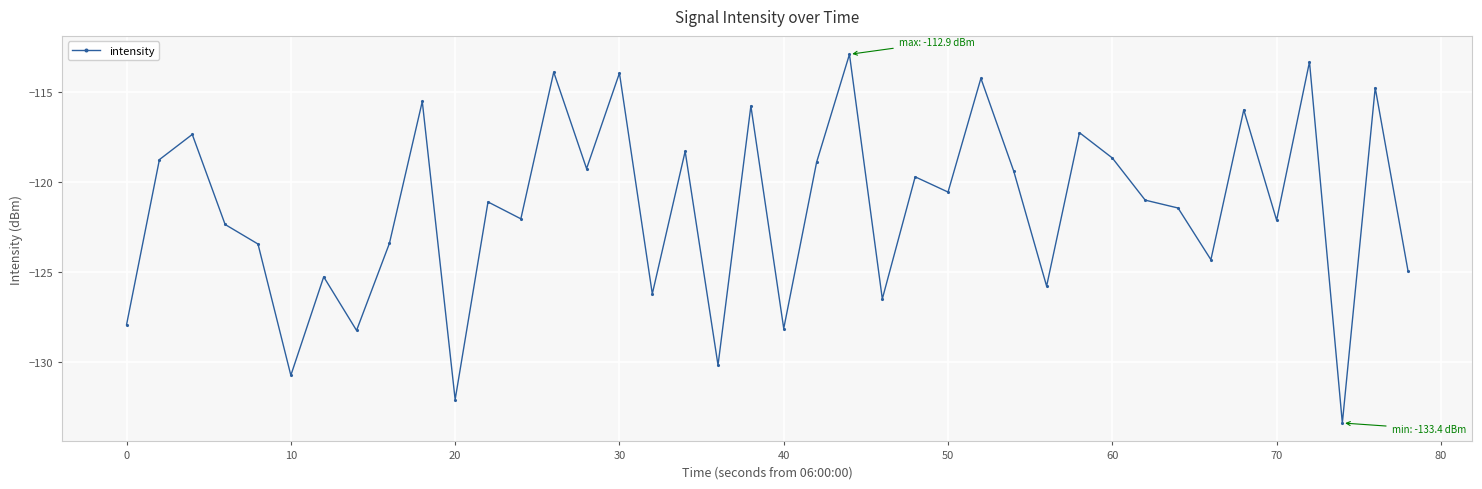

How many lines are shown in the chart?

1